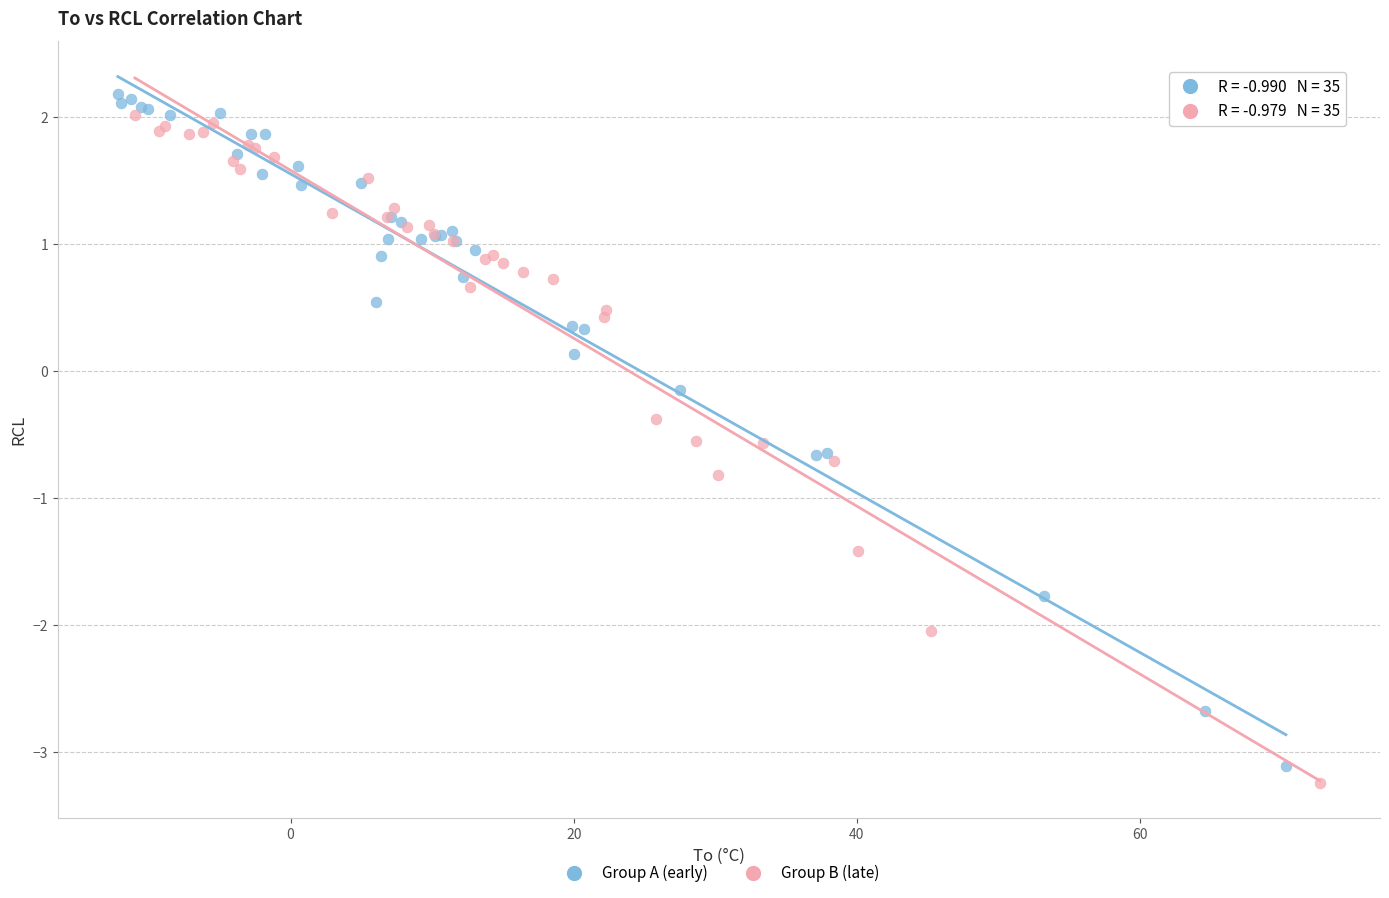

Which series contains the highest Y value?

Group A (early)